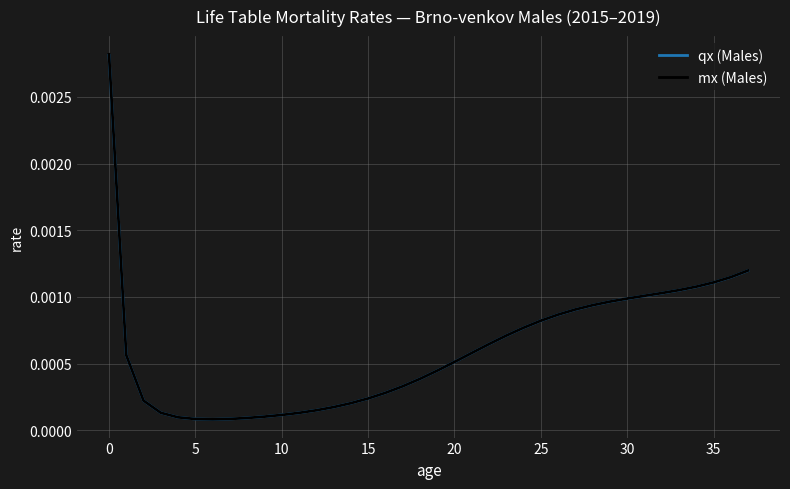

Which series has the widest spread of values?

mx (Males)